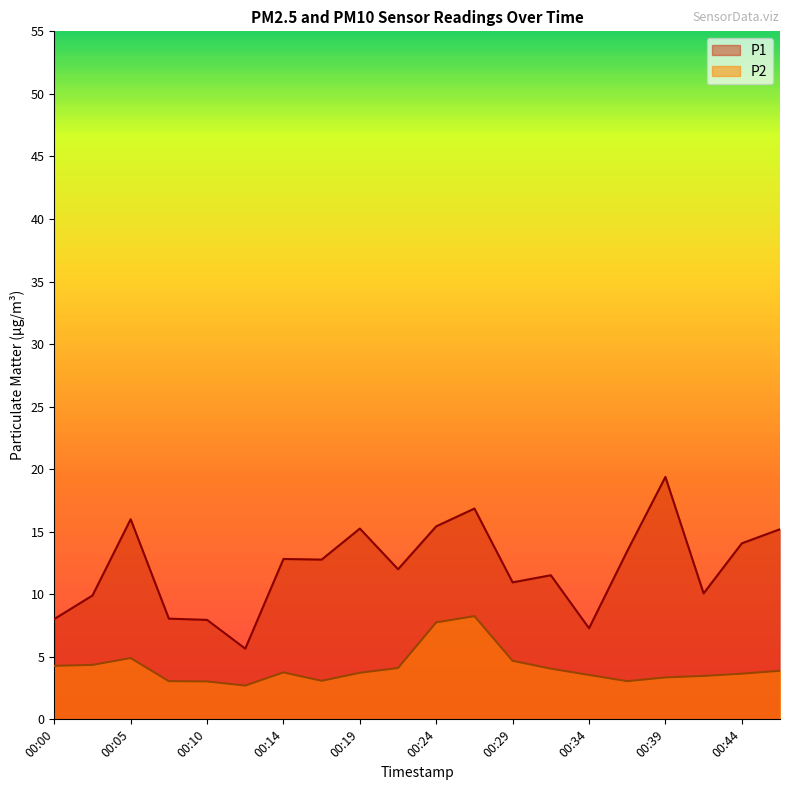

At how many categories does at least one series exceed 3?

20